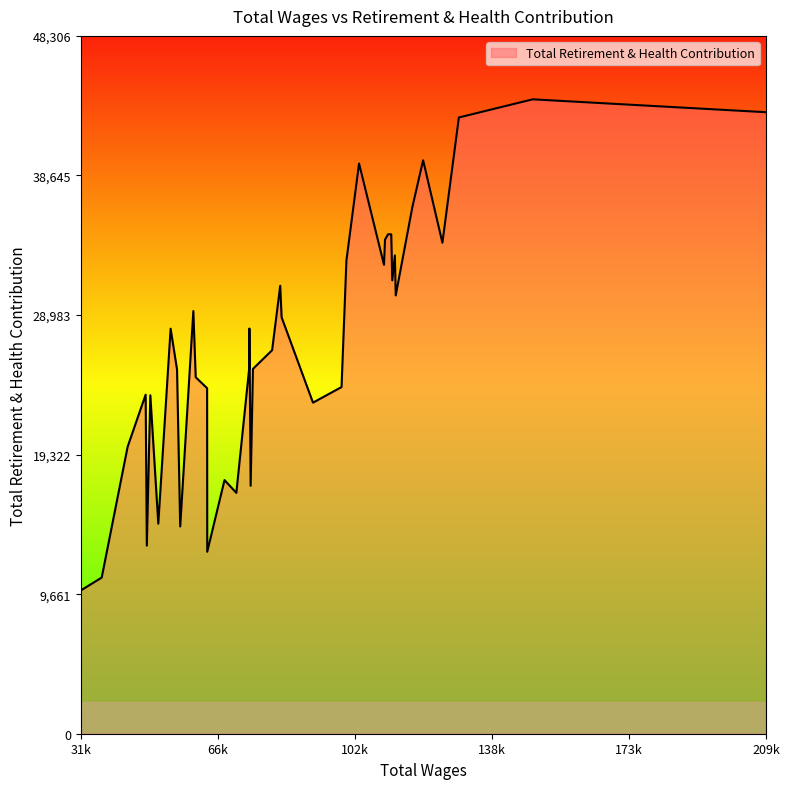

What is the smallest value displayed?

9917